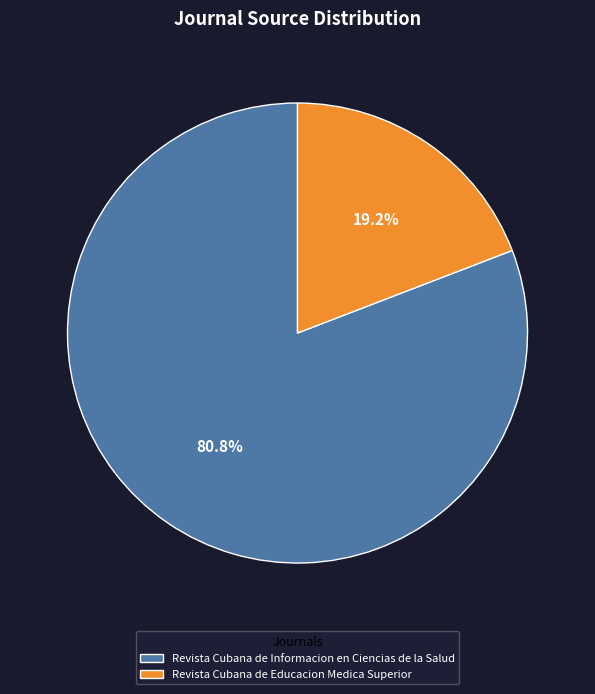

How many segments does this pie chart have?

2